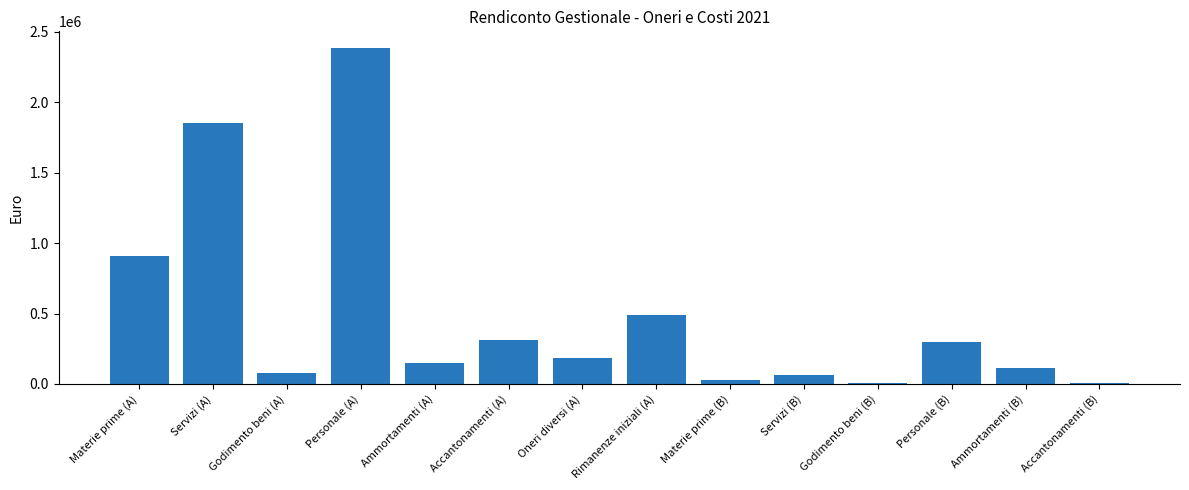

Between Godimento beni (A) and Ammortamenti (A), which is larger?

Ammortamenti (A)